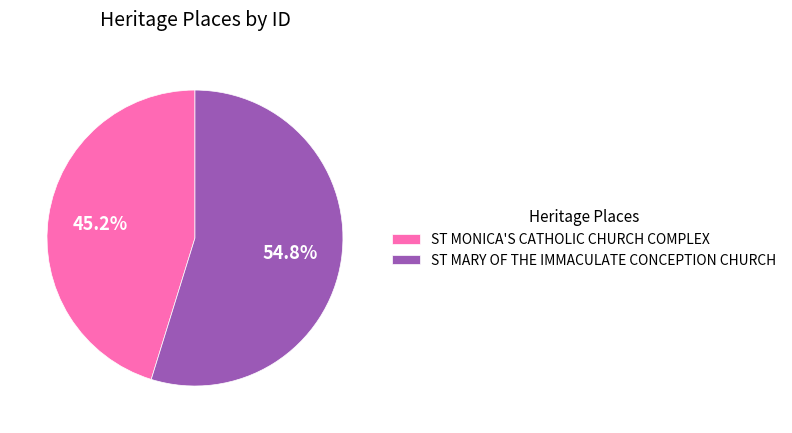

Count the number of slices in the pie.

2